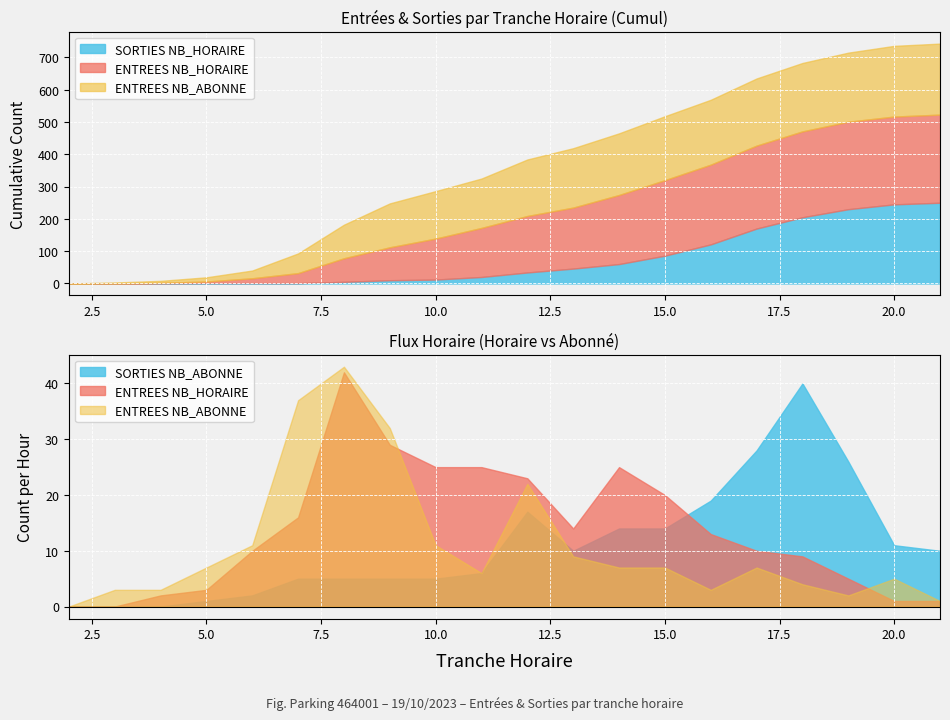

Reading left to right, list all the values displayed in this chart.

ENTREES NB_HORAIRE: 0	0	2	3	10	16	42	29	25	25	23	14	25	20	13	10	9	5	1	1
ENTREES NB_ABONNE: 0	3	3	7	11	37	43	32	11	6	22	9	7	7	3	7	4	2	5	1
SORTIES NB_HORAIRE: 0	0	0	1	0	0	4	5	2	8	14	12	14	26	35	49	35	25	15	5
SORTIES NB_ABONNE: 0	0	0	1	2	5	5	5	5	6	17	10	14	14	19	28	40	26	11	10